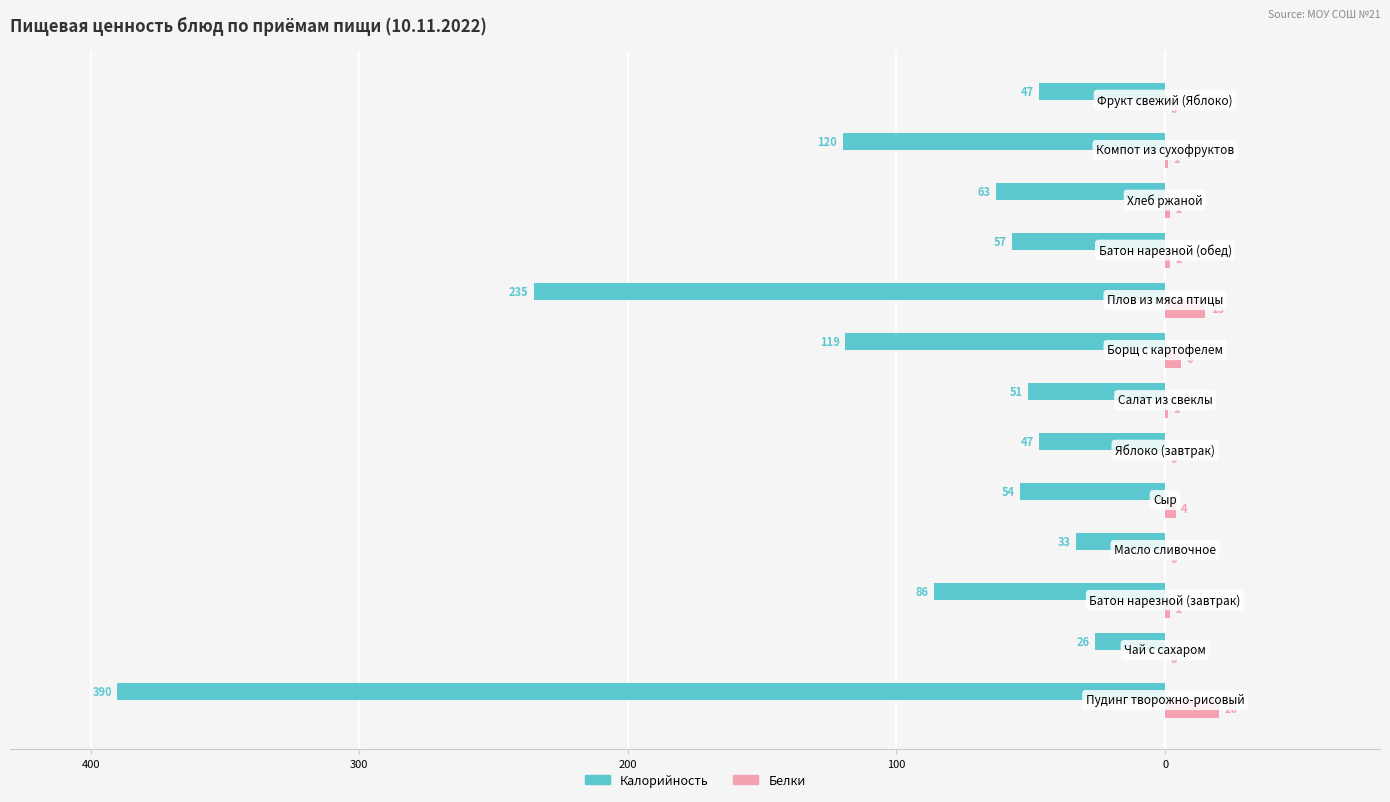

What is the difference between the maximum and minimum values in the Калорийность series?

364